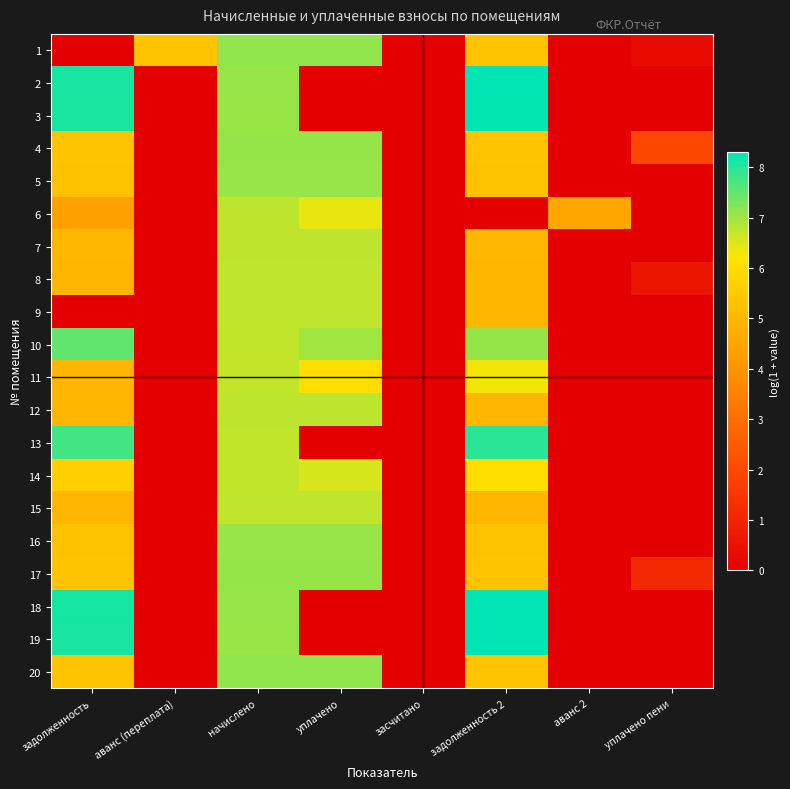

Reading right to left, what are all the values shown in this chart?

1: уплачено пени=0.3	аванс 2=0.0	задолженность 2=5.3	засчитано=0.0	уплачено=7.1	начислено=7.1	аванс (переплата)=5.3	задолженность=0.0
2: уплачено пени=0.0	аванс 2=0.0	задолженность 2=8.3	засчитано=0.0	уплачено=0.0	начислено=7.1	аванс (переплата)=0.0	задолженность=8.1
3: уплачено пени=0.0	аванс 2=0.0	задолженность 2=8.3	засчитано=0.0	уплачено=0.0	начислено=7.0	аванс (переплата)=0.0	задолженность=8.1
4: уплачено пени=2.0	аванс 2=0.0	задолженность 2=5.3	засчитано=0.0	уплачено=7.1	начислено=7.1	аванс (переплата)=0.0	задолженность=5.3
5: уплачено пени=0.0	аванс 2=0.0	задолженность 2=5.3	засчитано=0.0	уплачено=7.1	начислено=7.1	аванс (переплата)=0.0	задолженность=5.3
6: уплачено пени=0.0	аванс 2=4.6	задолженность 2=0.0	засчитано=0.0	уплачено=6.4	начислено=6.7	аванс (переплата)=0.0	задолженность=4.4
7: уплачено пени=0.0	аванс 2=0.0	задолженность 2=5.0	засчитано=0.0	уплачено=6.8	начислено=6.8	аванс (переплата)=0.0	задолженность=5.0
8: уплачено пени=0.6	аванс 2=0.0	задолженность 2=4.9	засчитано=0.0	уплачено=6.7	начислено=6.7	аванс (переплата)=0.0	задолженность=5.0
9: уплачено пени=0.0	аванс 2=0.0	задолженность 2=4.9	засчитано=0.0	уплачено=6.7	начислено=6.7	аванс (переплата)=0.0	задолженность=0.0
10: уплачено пени=0.0	аванс 2=0.0	задолженность 2=7.1	засчитано=0.0	уплачено=7.0	начислено=6.7	аванс (переплата)=0.0	задолженность=7.5
11: уплачено пени=0.0	аванс 2=0.0	задолженность 2=6.3	засчитано=0.0	уплачено=6.0	начислено=6.7	аванс (переплата)=0.0	задолженность=4.9
12: уплачено пени=0.0	аванс 2=0.0	задолженность 2=5.0	засчитано=0.0	уплачено=6.7	начислено=6.7	аванс (переплата)=0.0	задолженность=5.0
13: уплачено пени=0.0	аванс 2=0.0	задолженность 2=8.0	засчитано=0.0	уплачено=0.0	начислено=6.7	аванс (переплата)=0.0	задолженность=7.8
14: уплачено пени=0.0	аванс 2=0.0	задолженность 2=6.0	засчитано=0.0	уплачено=6.5	начислено=6.7	аванс (переплата)=0.0	задолженность=5.6
15: уплачено пени=0.0	аванс 2=0.0	задолженность 2=4.9	засчитано=0.0	уплачено=6.7	начислено=6.7	аванс (переплата)=0.0	задолженность=4.9
16: уплачено пени=0.0	аванс 2=0.0	задолженность 2=5.3	засчитано=0.0	уплачено=7.1	начислено=7.1	аванс (переплата)=0.0	задолженность=5.3
17: уплачено пени=1.1	аванс 2=0.0	задолженность 2=5.3	засчитано=0.0	уплачено=7.1	начислено=7.1	аванс (переплата)=0.0	задолженность=5.3
18: уплачено пени=0.0	аванс 2=0.0	задолженность 2=8.3	засчитано=0.0	уплачено=0.0	начислено=7.1	аванс (переплата)=0.0	задолженность=8.1
19: уплачено пени=0.0	аванс 2=0.0	задолженность 2=8.3	засчитано=0.0	уплачено=0.0	начислено=7.1	аванс (переплата)=0.0	задолженность=8.1
20: уплачено пени=0.0	аванс 2=0.0	задолженность 2=5.3	засчитано=0.0	уплачено=7.1	начислено=7.1	аванс (переплата)=0.0	задолженность=5.3